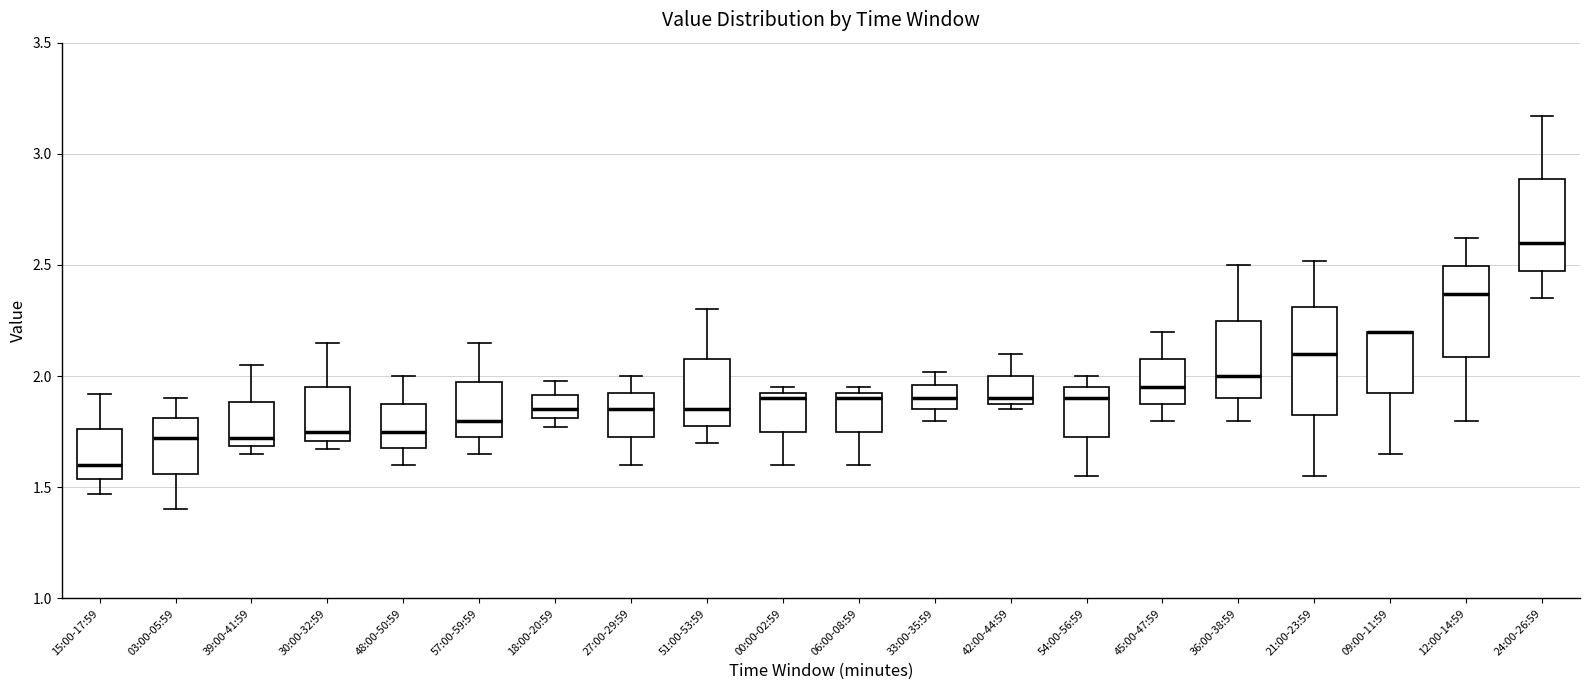

Reading left to right, read every box against the y-axis: the position of its median line, the range the box covers, and the ends of its whiskers. The values are not printed on the chart, so give them approximately, as read against the axis.

15:00-17:59: median 1.60, box 1.55 to 1.75, whiskers 1.45 to 1.90
03:00-05:59: median 1.70, box 1.55 to 1.80, whiskers 1.40 to 1.90
39:00-41:59: median 1.70 (just above the box's lower edge), box 1.70 to 1.90, whiskers 1.65 to 2.05
30:00-32:59: median 1.75, box 1.70 to 1.95, whiskers 1.65 to 2.15
48:00-50:59: median 1.75, box 1.70 to 1.90, whiskers 1.60 to 2.00
57:00-59:59: median 1.80, box 1.75 to 2.00, whiskers 1.65 to 2.15
18:00-20:59: median 1.85, box 1.80 to 1.90, whiskers 1.75 to 2.00
27:00-29:59: median 1.85, box 1.75 to 1.95, whiskers 1.60 to 2.00
51:00-53:59: median 1.85, box 1.80 to 2.10, whiskers 1.70 to 2.30
00:00-02:59: median 1.90, box 1.75 to 1.95, whiskers 1.60 to 1.95 (just above the box's upper edge)
06:00-08:59: median 1.90, box 1.75 to 1.95, whiskers 1.60 to 1.95 (just above the box's upper edge)
33:00-35:59: median 1.90, box 1.85 to 1.95, whiskers 1.80 to 2.00
42:00-44:59: median 1.90 (just above the box's lower edge), box 1.90 to 2.00, whiskers 1.85 to 2.10
54:00-56:59: median 1.90, box 1.75 to 1.95, whiskers 1.55 to 2.00
45:00-47:59: median 1.95, box 1.90 to 2.10, whiskers 1.80 to 2.20
36:00-38:59: median 2.00, box 1.90 to 2.25, whiskers 1.80 to 2.50
21:00-23:59: median 2.10, box 1.85 to 2.30, whiskers 1.55 to 2.50
09:00-11:59: median 2.20 (drawn on the box's upper edge), box 1.95 to 2.20, whiskers 1.65 to 2.20
12:00-14:59: median 2.35, box 2.10 to 2.50, whiskers 1.80 to 2.60
24:00-26:59: median 2.60, box 2.50 to 2.90, whiskers 2.35 to 3.15